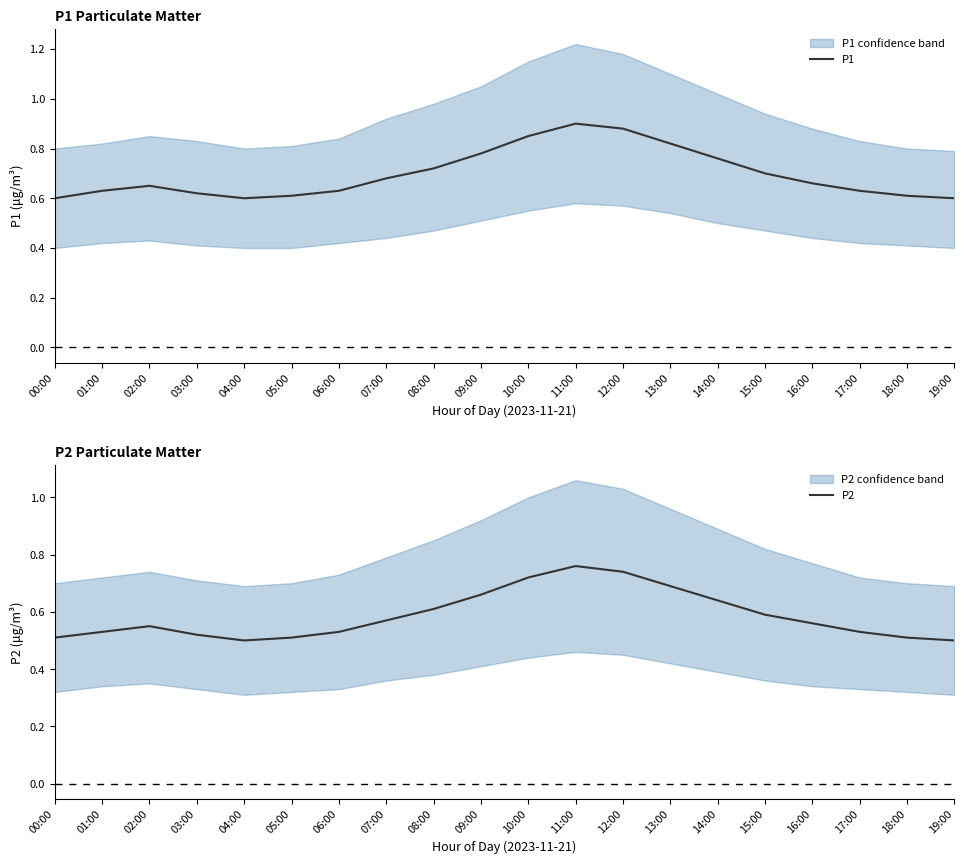

Rank the series by their maximum value, from lowest to highest.

P2, P1